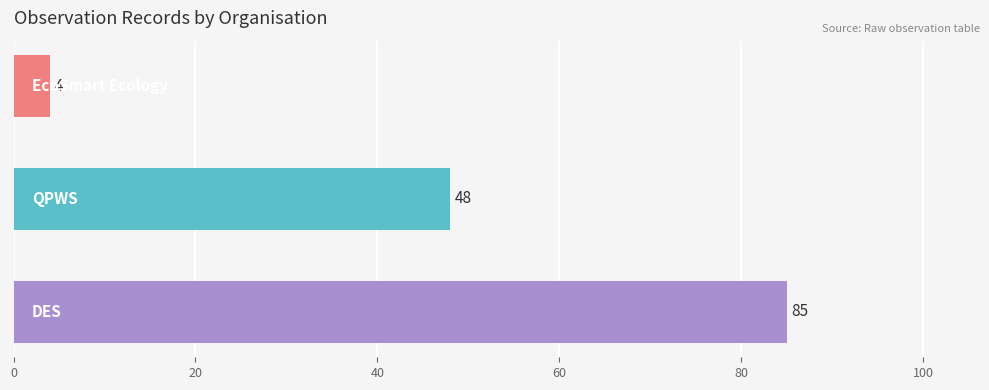

Reading bottom to top, extract all data points from this chart.

85	48	4